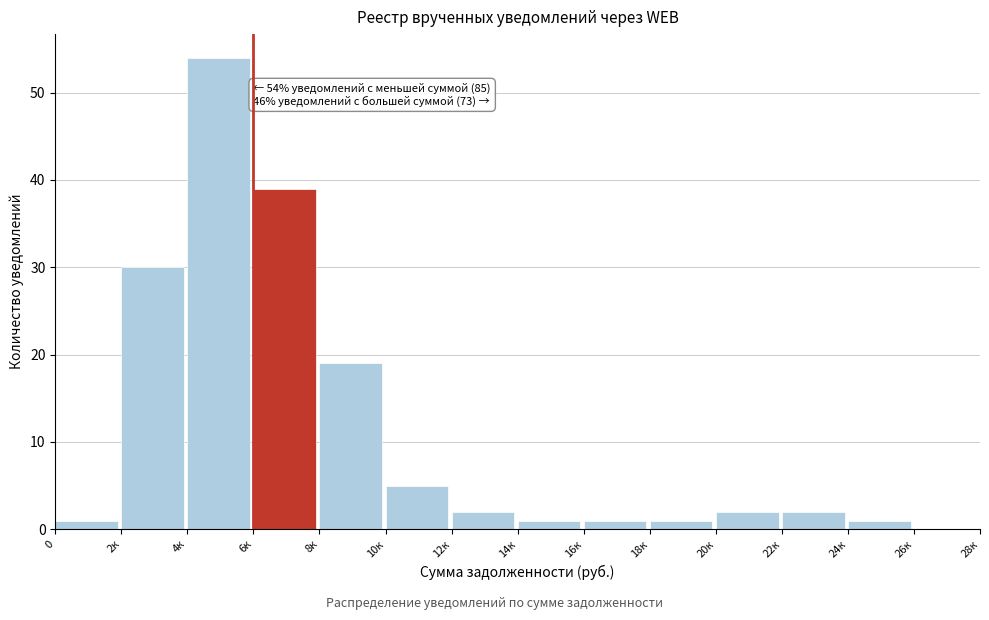

Reading left to right, extract all data points from this chart.

0=1	2к=30	4к=54	6к=39	8к=19	10к=5	12к=2	14к=1	16к=1	18к=1	20к=2	22к=2	24к=1	26к=0